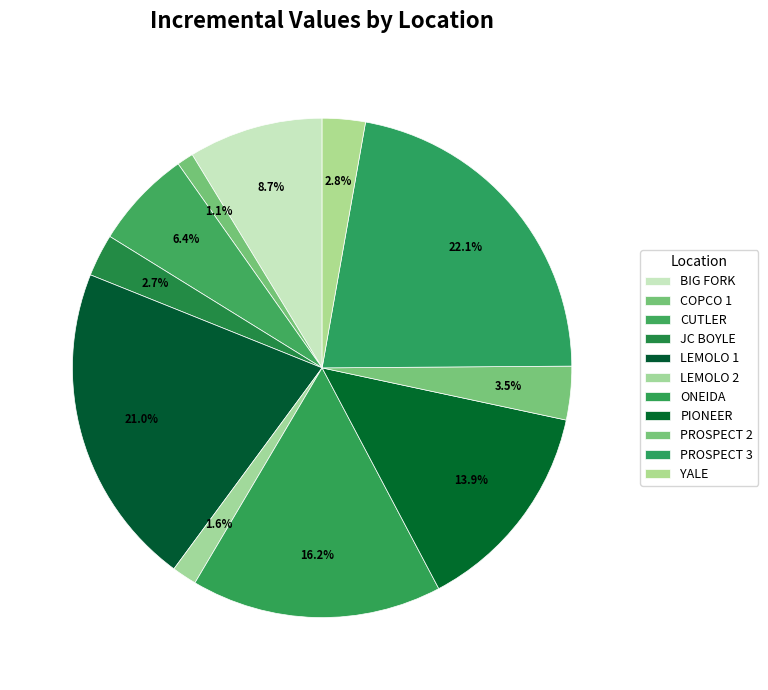

Rank the categories by value from highest to lowest.

PROSPECT 3, LEMOLO 1, ONEIDA, PIONEER, BIG FORK, CUTLER, PROSPECT 2, YALE, JC BOYLE, LEMOLO 2, COPCO 1